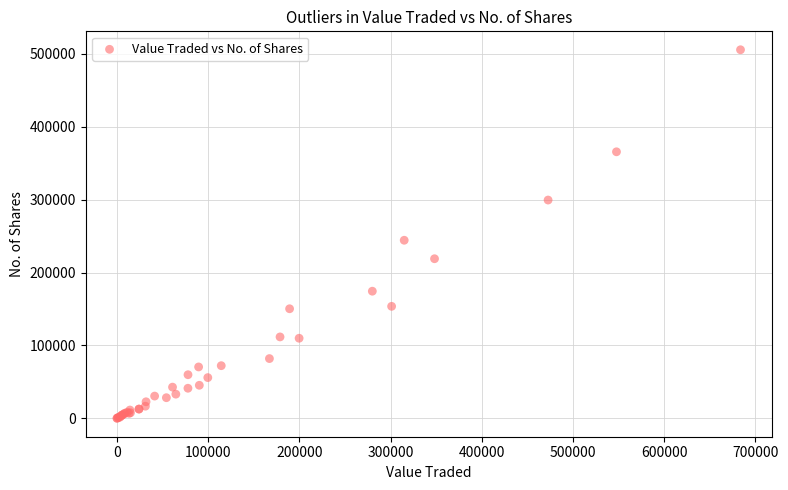

What Y value in the scatter plot is closest to 252788?

244247